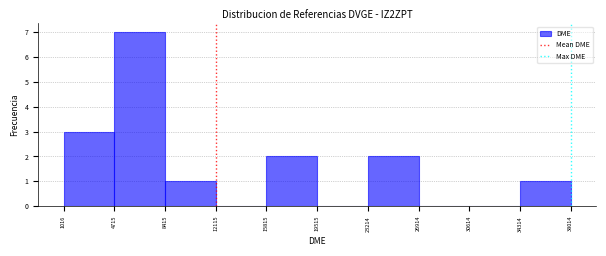

How tall is the bar that spans 4715 to 8415 on the x-axis? The values are not printed on the chart, so give them approximately, as read against the axis.

7